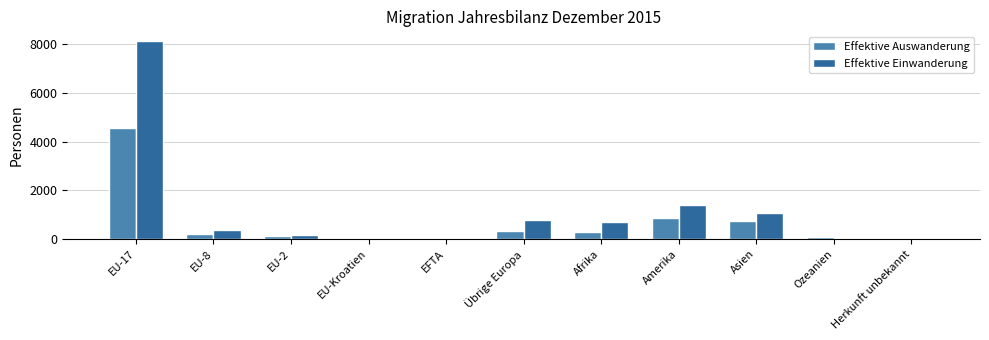

Are the bars grouped side by side (vs. stacked)?

Yes